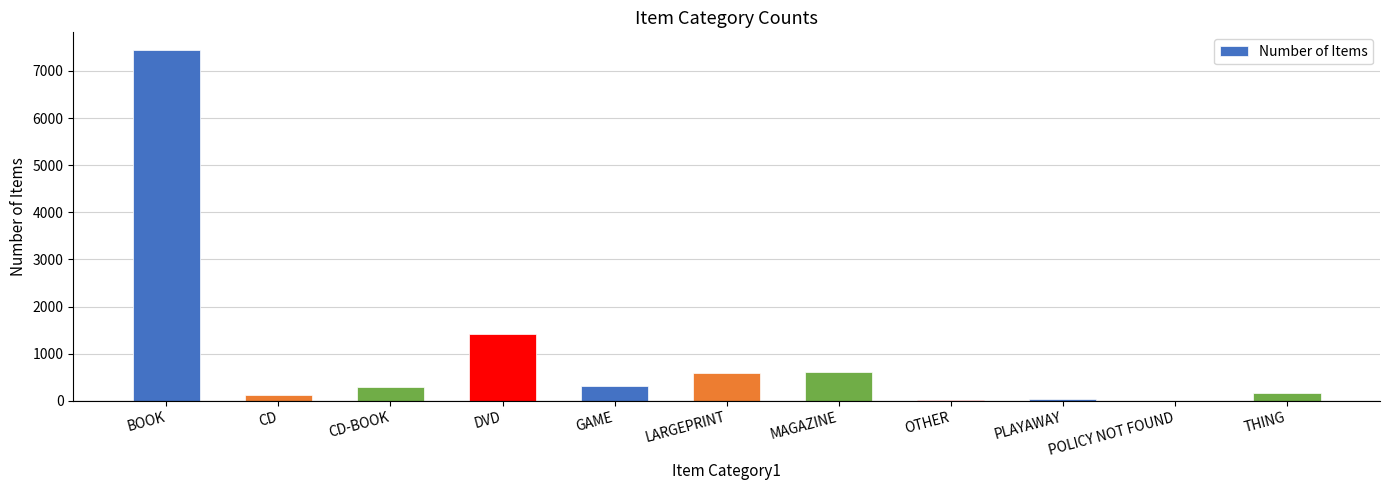

At which label is the value closest to 3723?

DVD